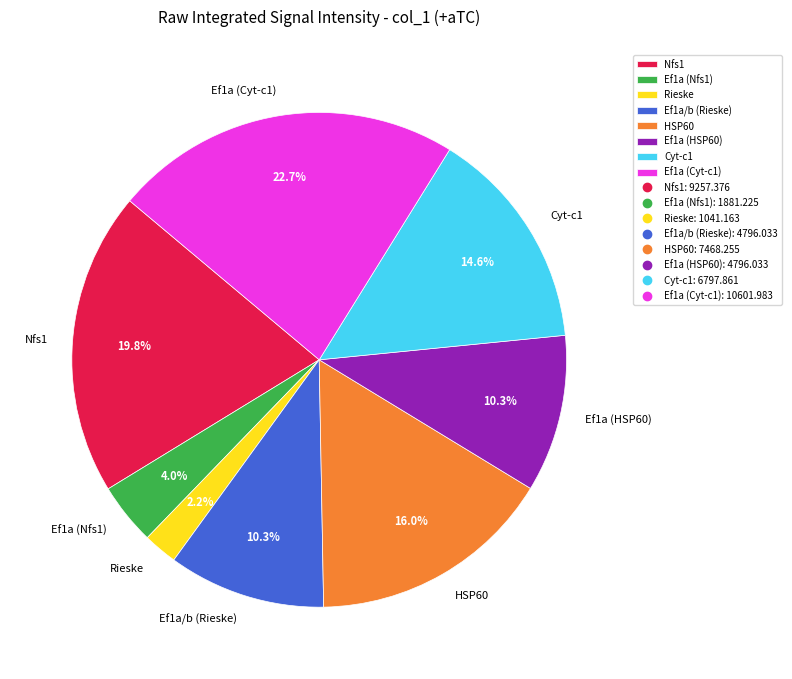

What is the smallest slice in the pie chart?

Rieske